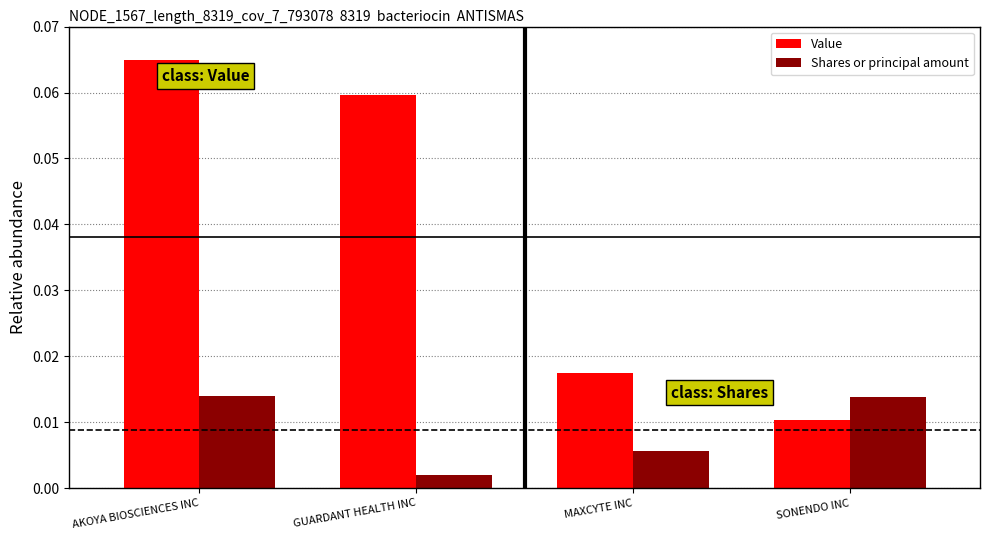

How many Value values are between 0 and 1?

4